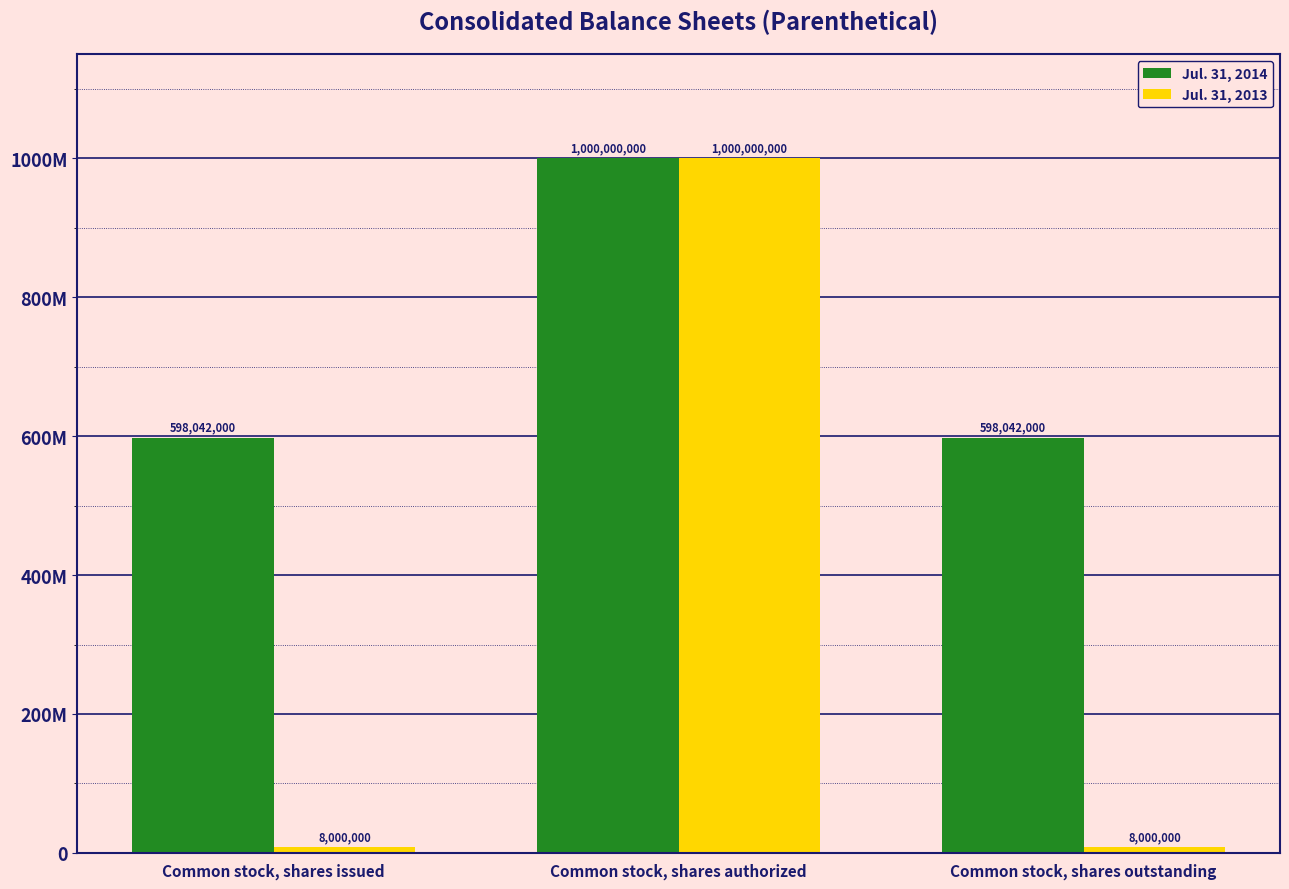

Does the chart contain any negative values?

No